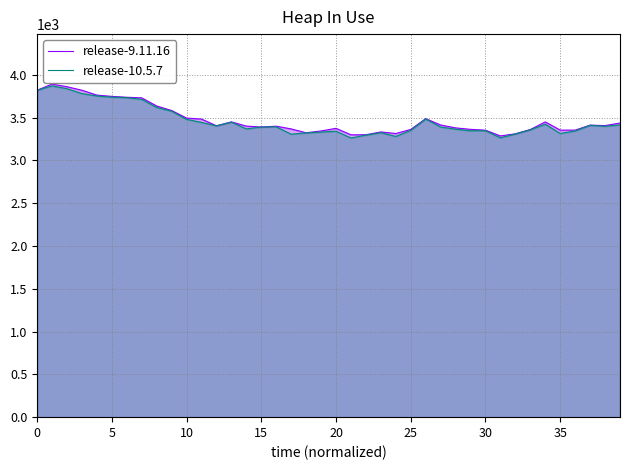

How many series are shown in this chart?

2